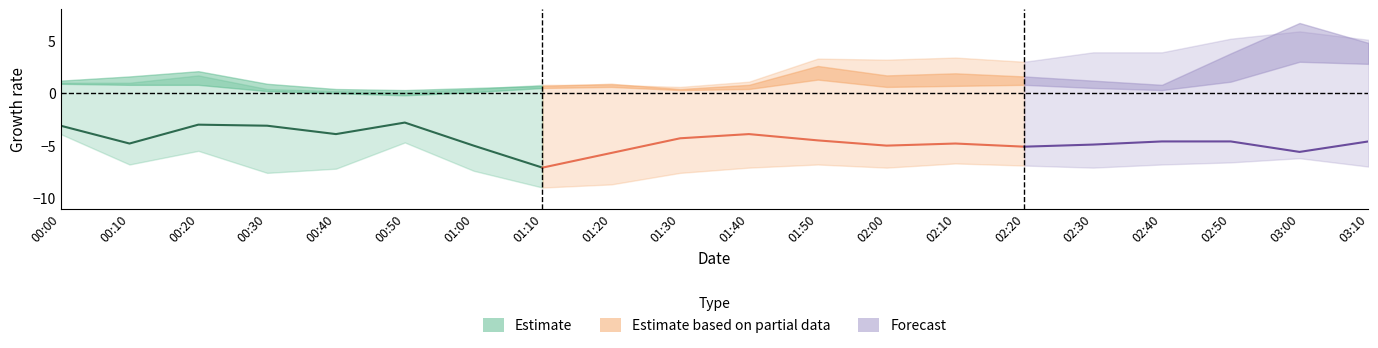

The value of lower2 at 00:30 is -7.6. True or false?

True